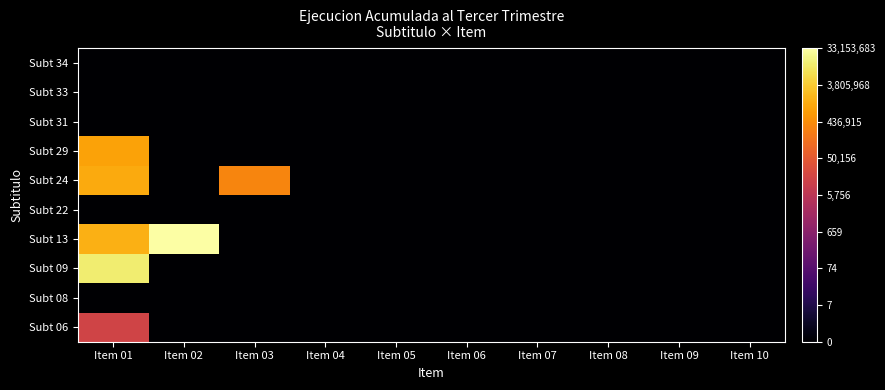

Which category has the highest value across all series?

Item 02